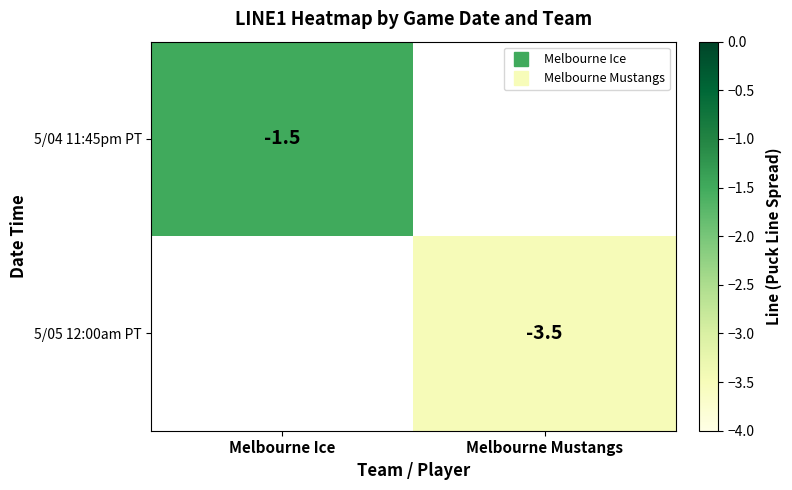

Is it true that 5/04 11:45pm PT equals -0.3 at Melbourne Ice?

False